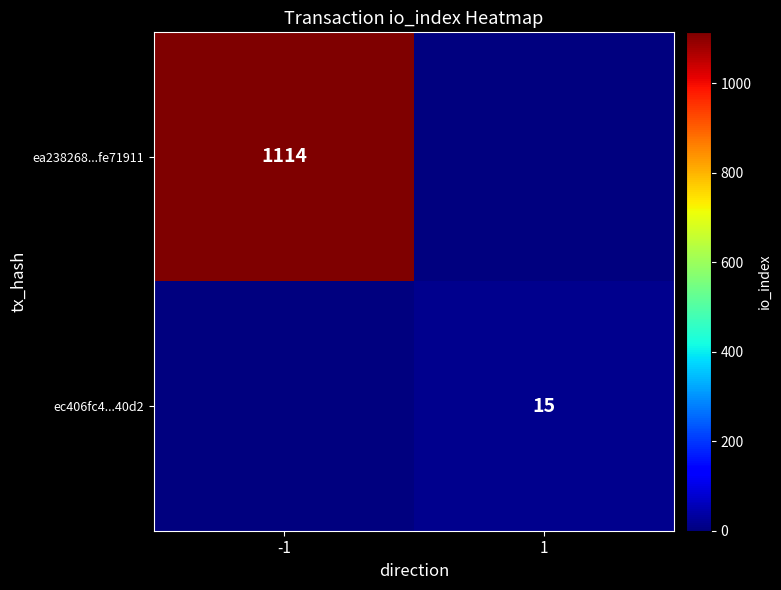

Is the value of ea238268...fe71911 at -1 greater than the value of ec406fc4...40d2 at 1?

Yes